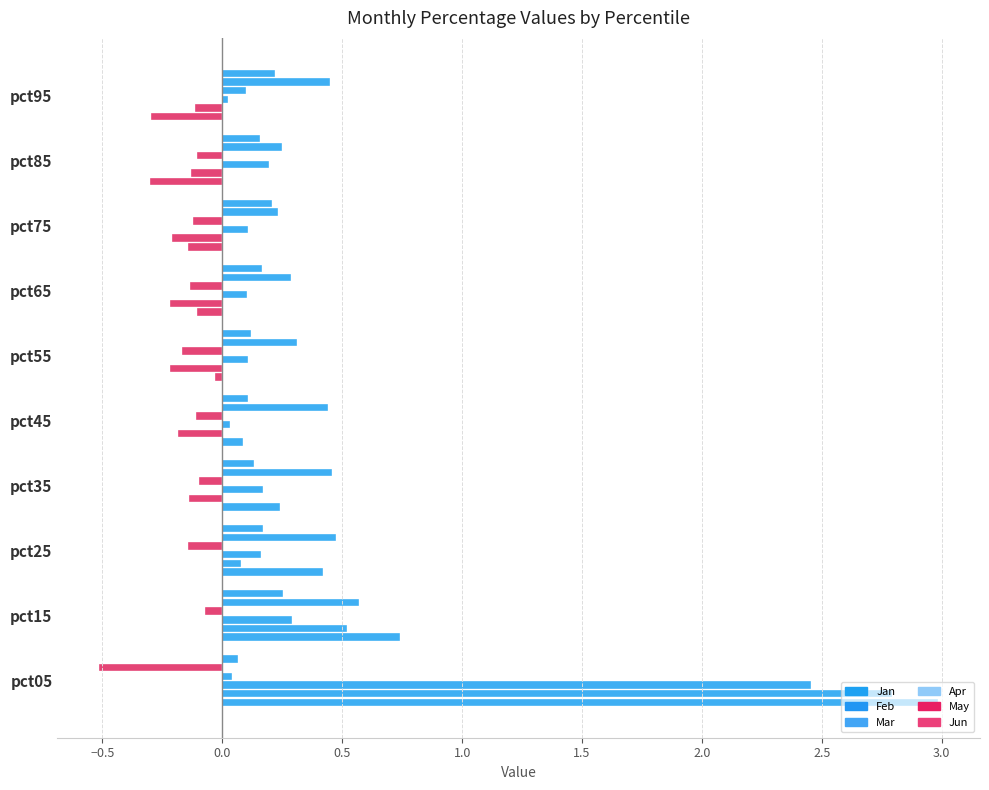

How many categories are shown in the chart?

10